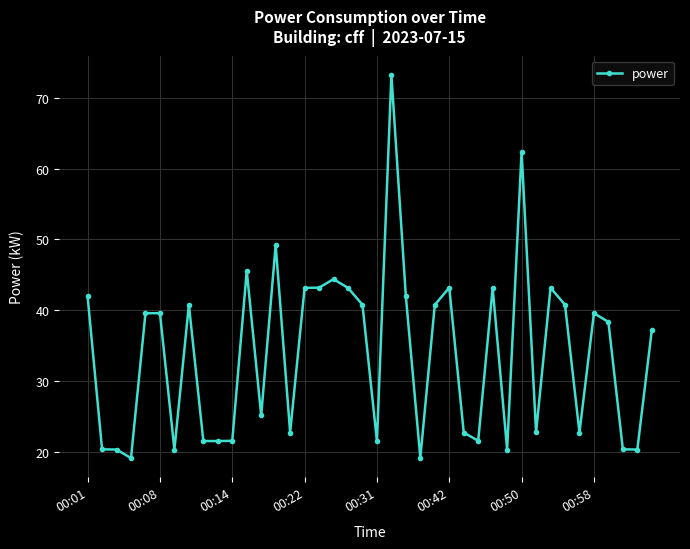

True or false: there are more than 2 points higher than both neighbors.

True